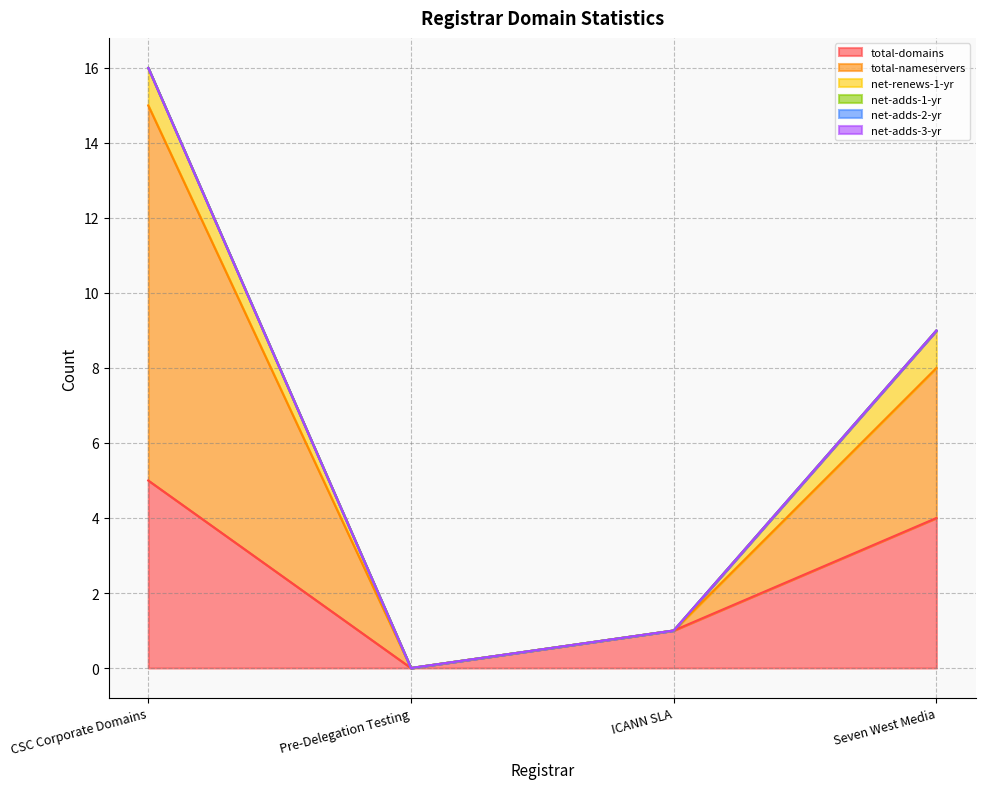

At which label is total-nameservers closest to 5?

Seven West Media